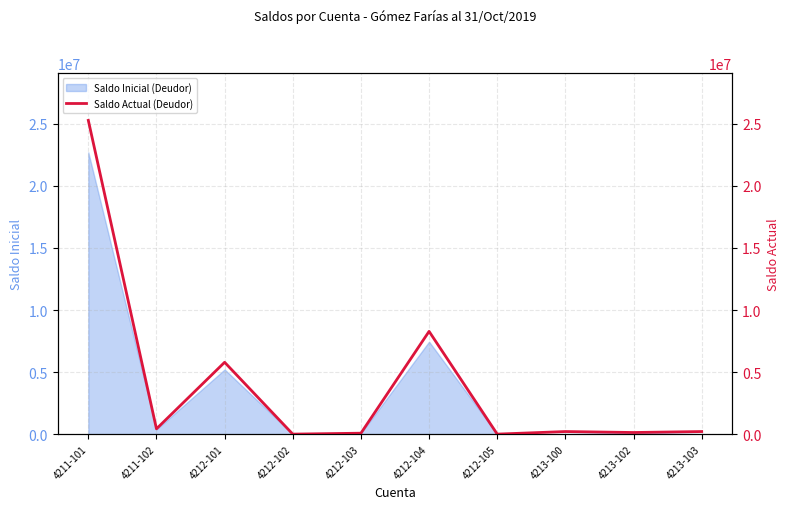

True or false: the data shows 688.0 at 4212-102.

True